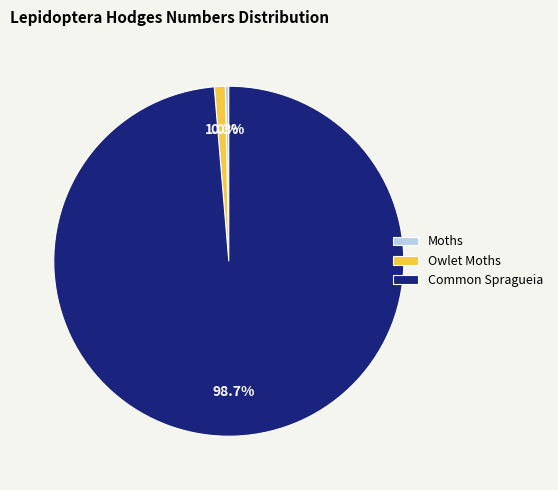

To the nearest percent, what is the difference between the largest and smallest slice percentages?

98%